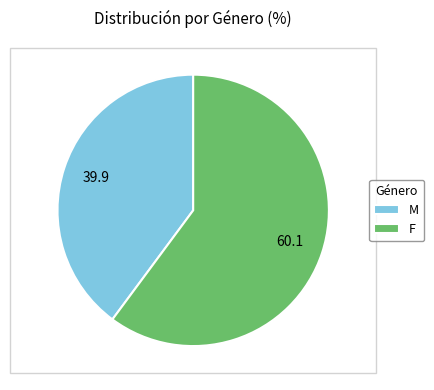

Which slice is the smallest?

M